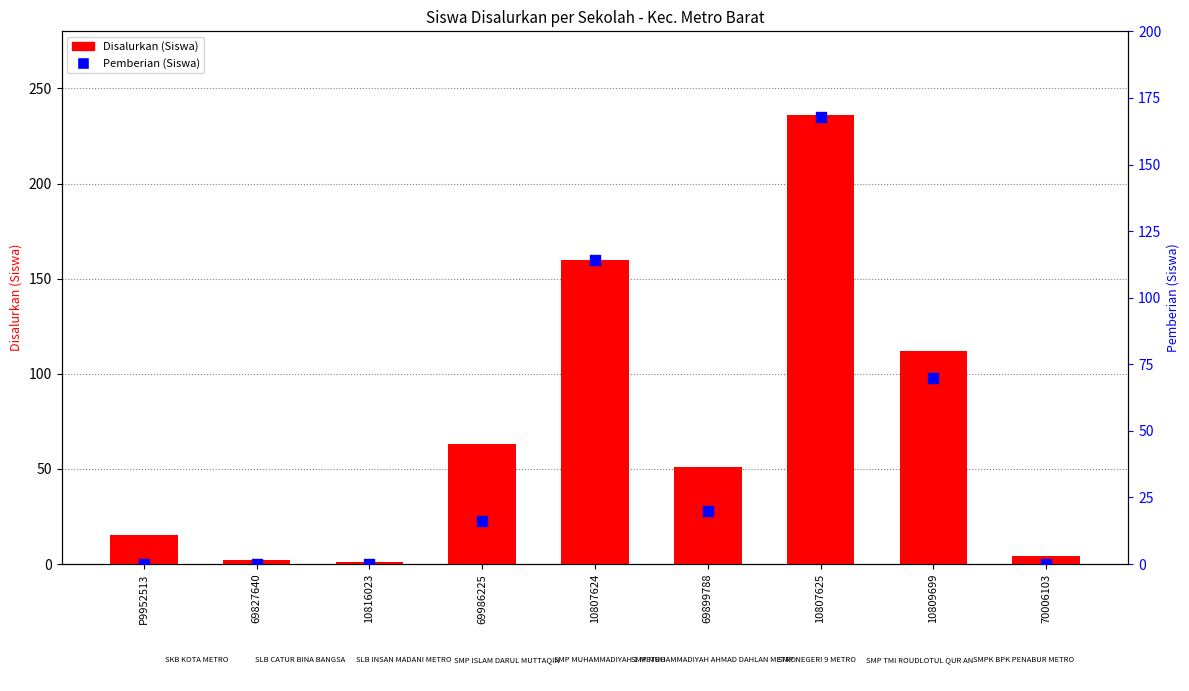

Which series has the widest spread of Y values?

Disalurkan (Siswa)